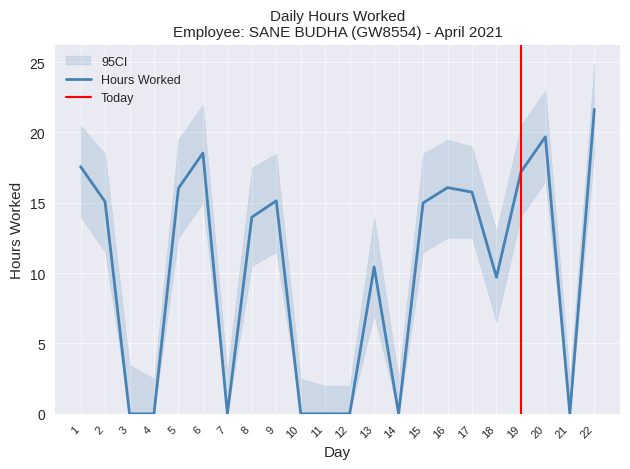

The value of Upper CI at 11 is 3.4. True or false?

False